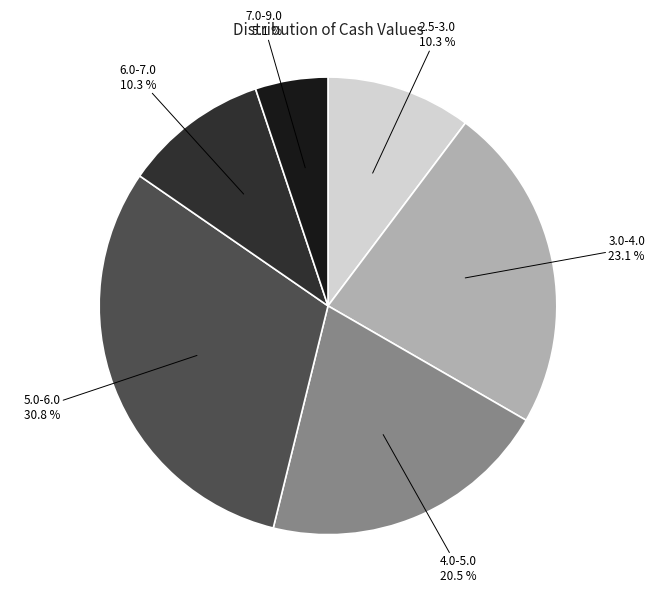

Which category has the biggest portion of the pie?

5.0-6.0